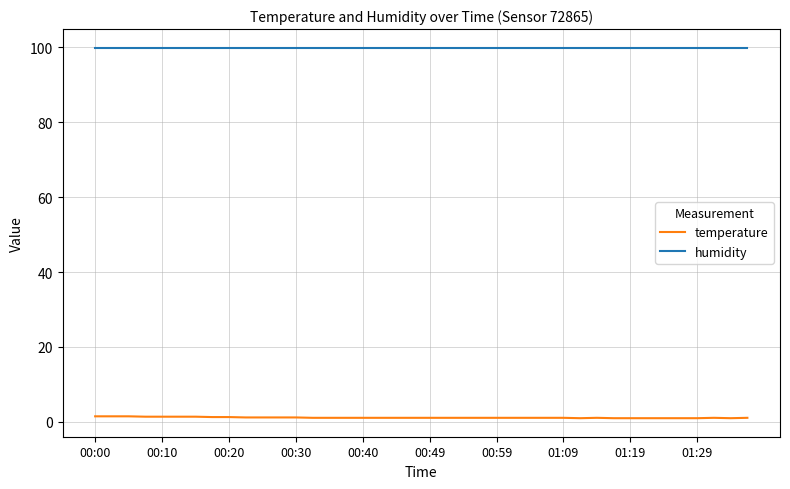

Which series has the widest spread of values?

temperature